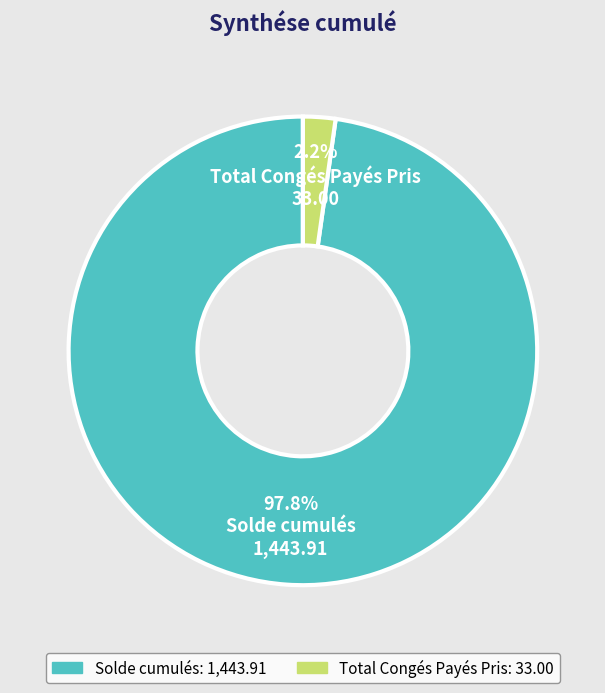

Which category has the smallest portion of the pie?

Total Congés Payés Pris